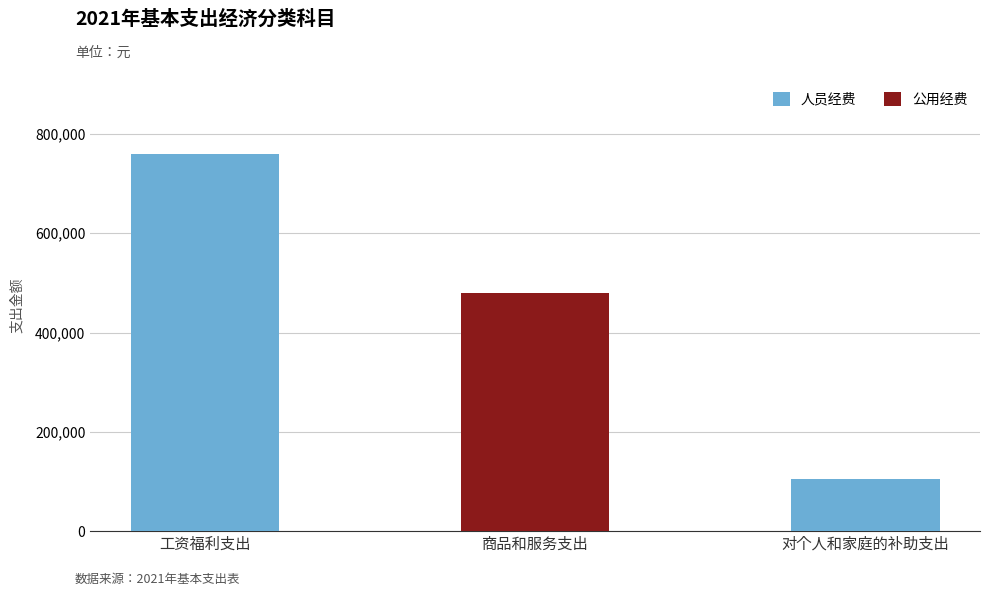

Which category has the highest value in the 人员经费 series?

工资福利支出